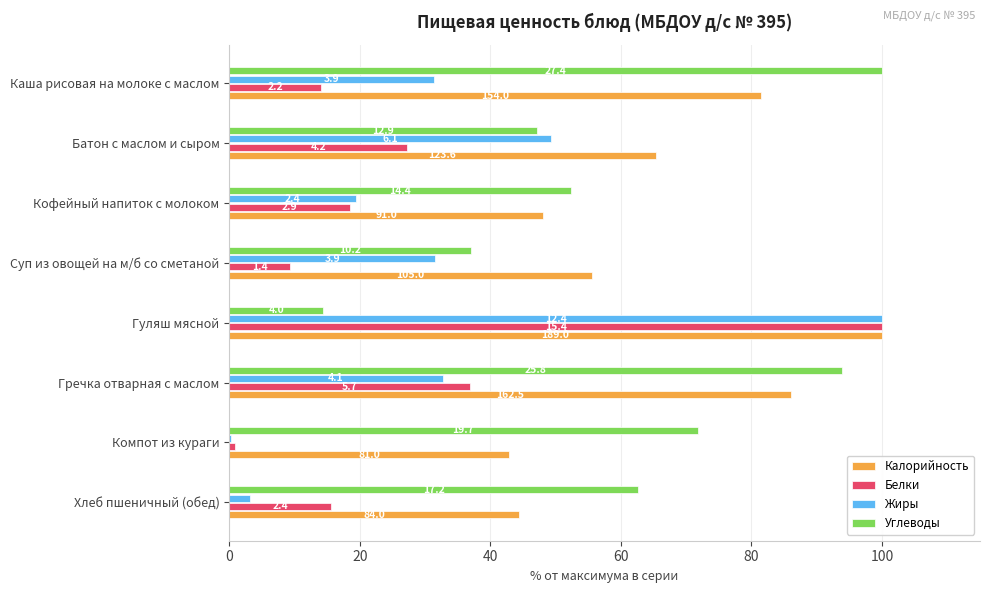

What are all the series names shown in the legend?

Калорийность, Белки, Жиры, Углеводы